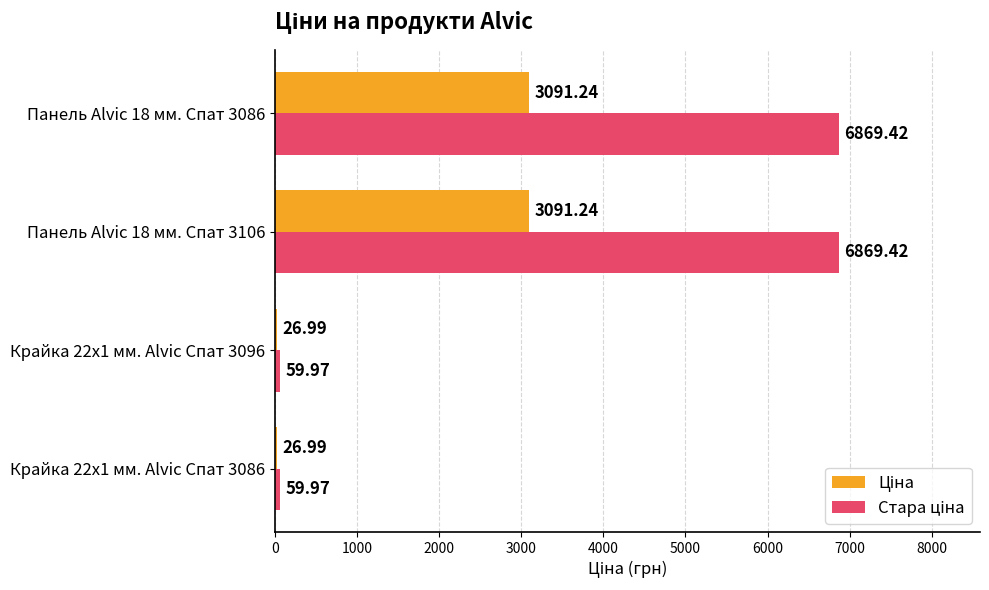

What is the total value across all series at Крайка 22x1 мм. Alvic Спат 3096?

87.0